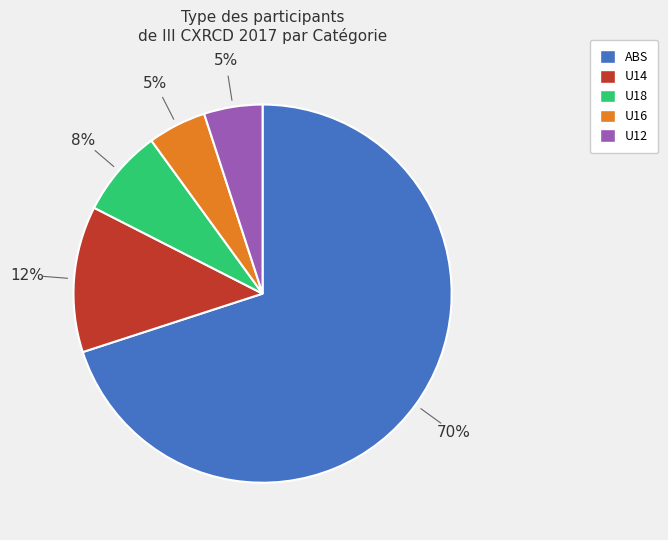

To the nearest percent, what percentage of the pie is U12?

5%